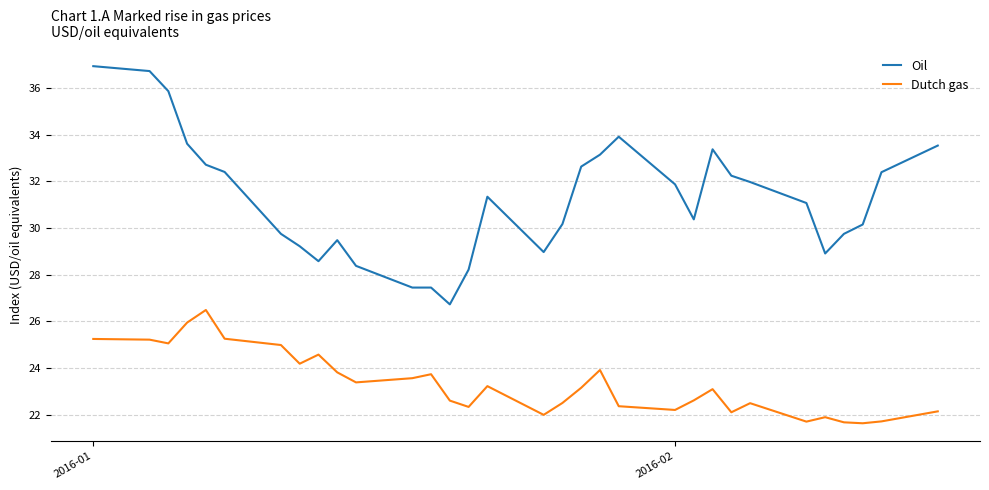

Rank the series by their maximum value, from highest to lowest.

Oil, Dutch gas